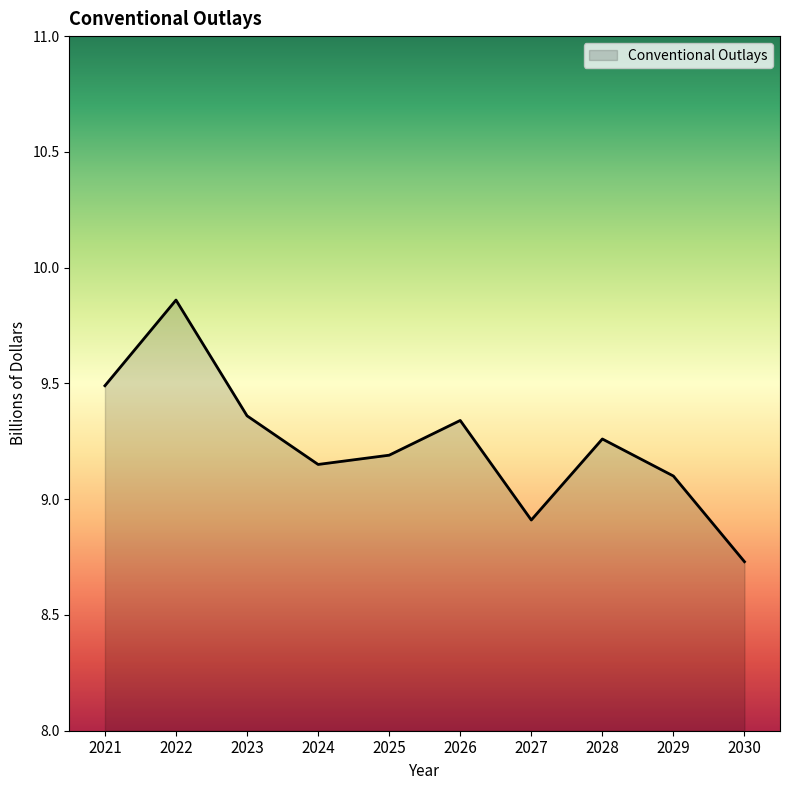

Approximately how many times larger is the value at 2023 compared to 2021?

1.0